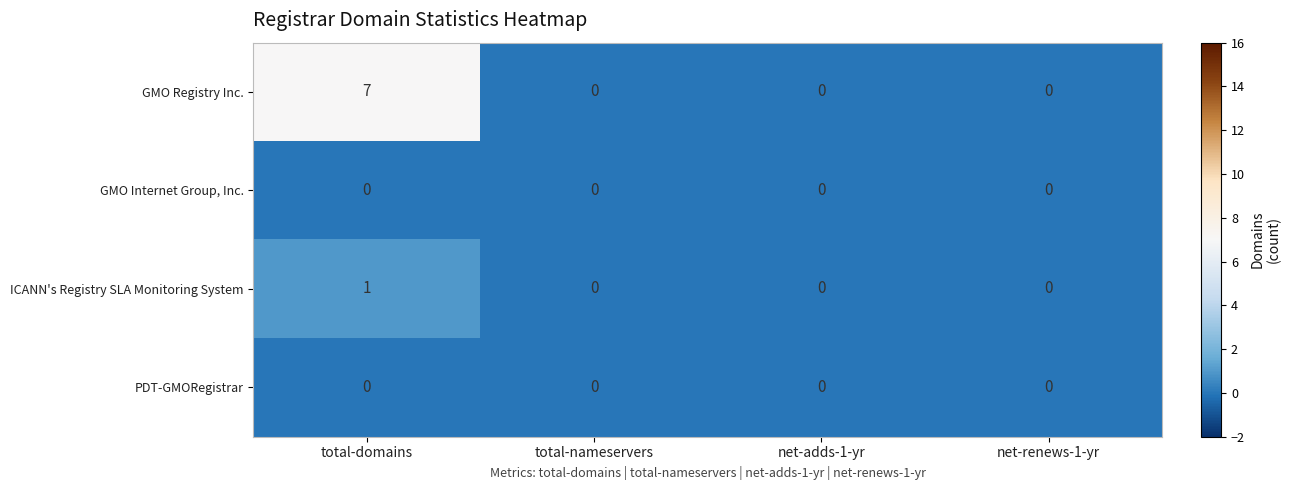

Count the ICANN's Registry SLA Monitoring System values in the range 0 to 1.

4